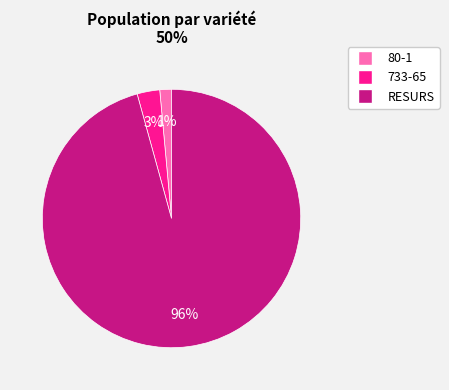

The RESURS slice represents 85% of the pie. True or false?

False